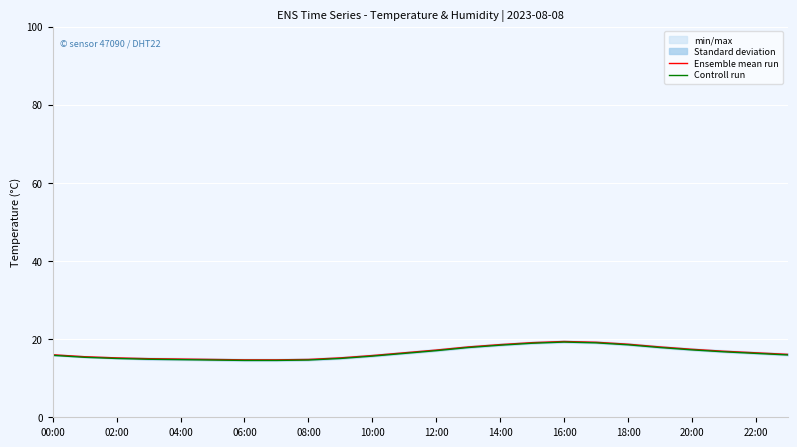

The Ensemble mean run series shows 19.3 at 06:00. True or false?

False